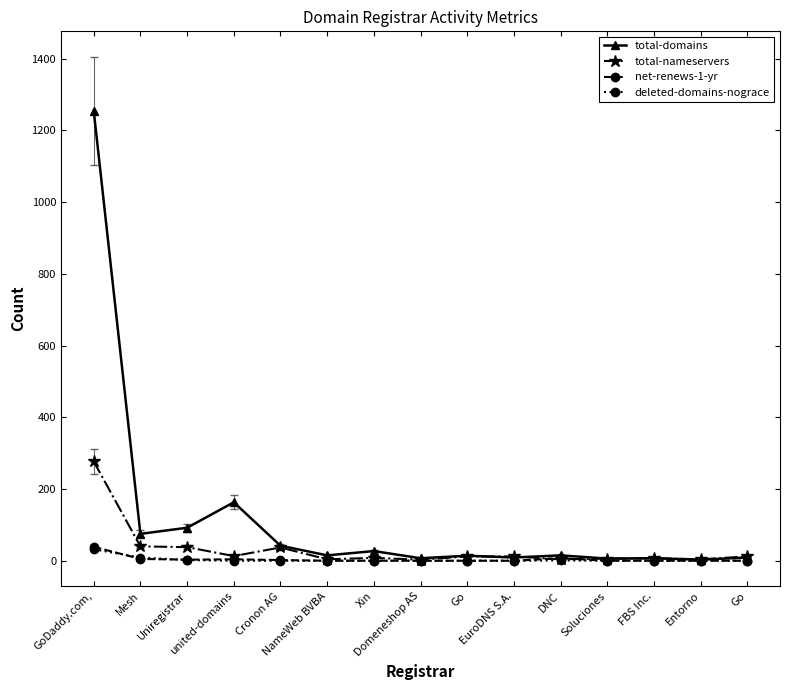

Reading left to right, what are all the values shown in this chart?

total-domains: GoDaddy.com,=1255	Mesh=75	Uniregistrar=92	united-domains=163	Cronon AG=42	NameWeb BVBA=15	Xin=27	Domeneshop AS=7	Go=14	EuroDNS S.A.=9	DNC=15	Soluciones=6	FBS Inc.=7	Entorno=3	Go=9
total-nameservers: GoDaddy.com,=277	Mesh=40	Uniregistrar=38	united-domains=13	Cronon AG=37	NameWeb BVBA=4	Xin=8	Domeneshop AS=3	Go=12	EuroDNS S.A.=12	DNC=4	Soluciones=6	FBS Inc.=7	Entorno=4	Go=12
net-renews-1-yr: GoDaddy.com,=39	Mesh=5	Uniregistrar=3	united-domains=4	Cronon AG=2	NameWeb BVBA=0	Xin=0	Domeneshop AS=0	Go=0	EuroDNS S.A.=0	DNC=7	Soluciones=0	FBS Inc.=0	Entorno=0	Go=0
deleted-domains-nograce: GoDaddy.com,=32	Mesh=9	Uniregistrar=2	united-domains=0	Cronon AG=0	NameWeb BVBA=0	Xin=0	Domeneshop AS=0	Go=0	EuroDNS S.A.=0	DNC=1	Soluciones=0	FBS Inc.=0	Entorno=0	Go=0